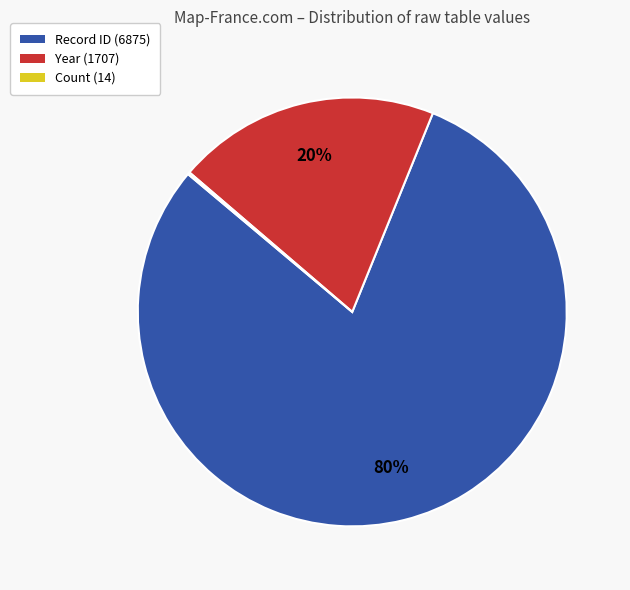

True or false: Year (1707) accounts for 20% of the total.

True